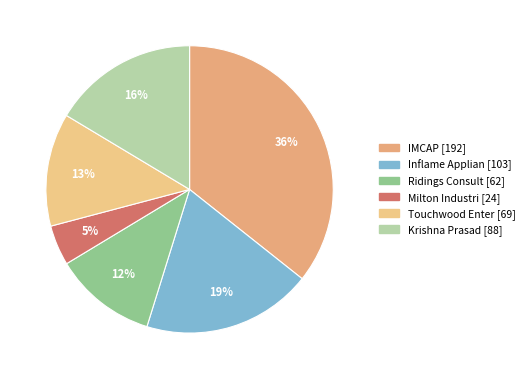

Count the number of slices in the pie.

6